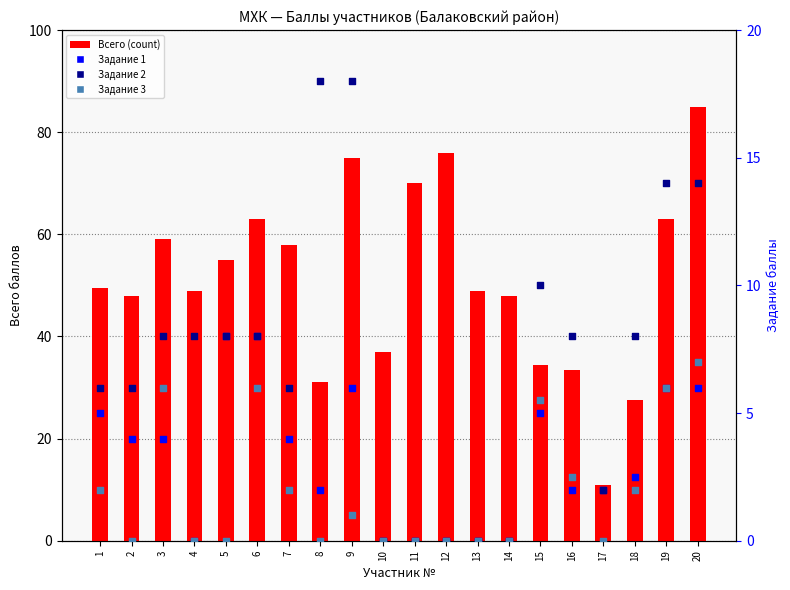

What is the total value across all series at 18?

40.0